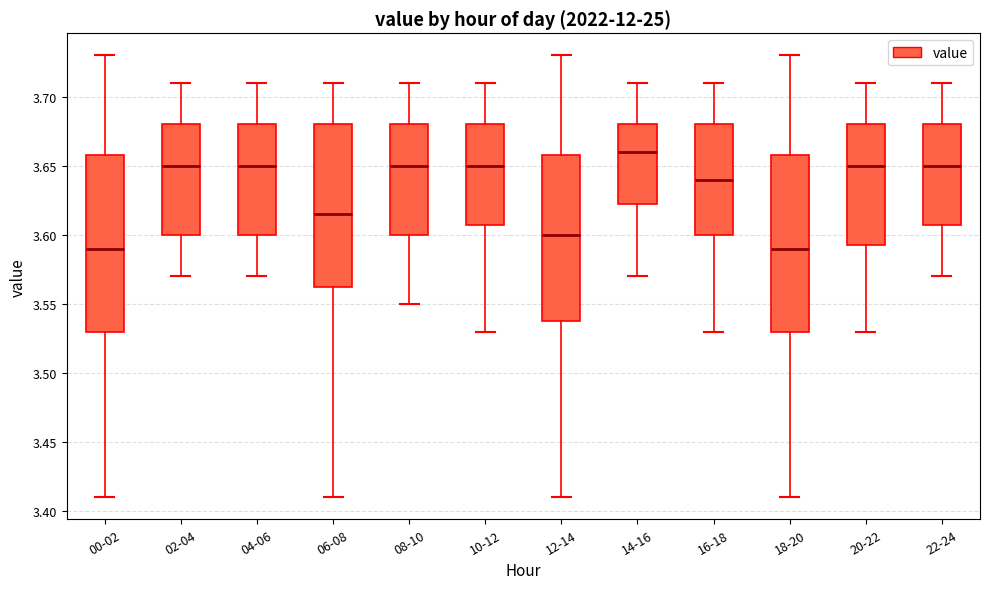

Where does the upper whisker of the box for 02-04 end on the y-axis? The values are not printed on the chart, so give them approximately, as read against the axis.

3.710